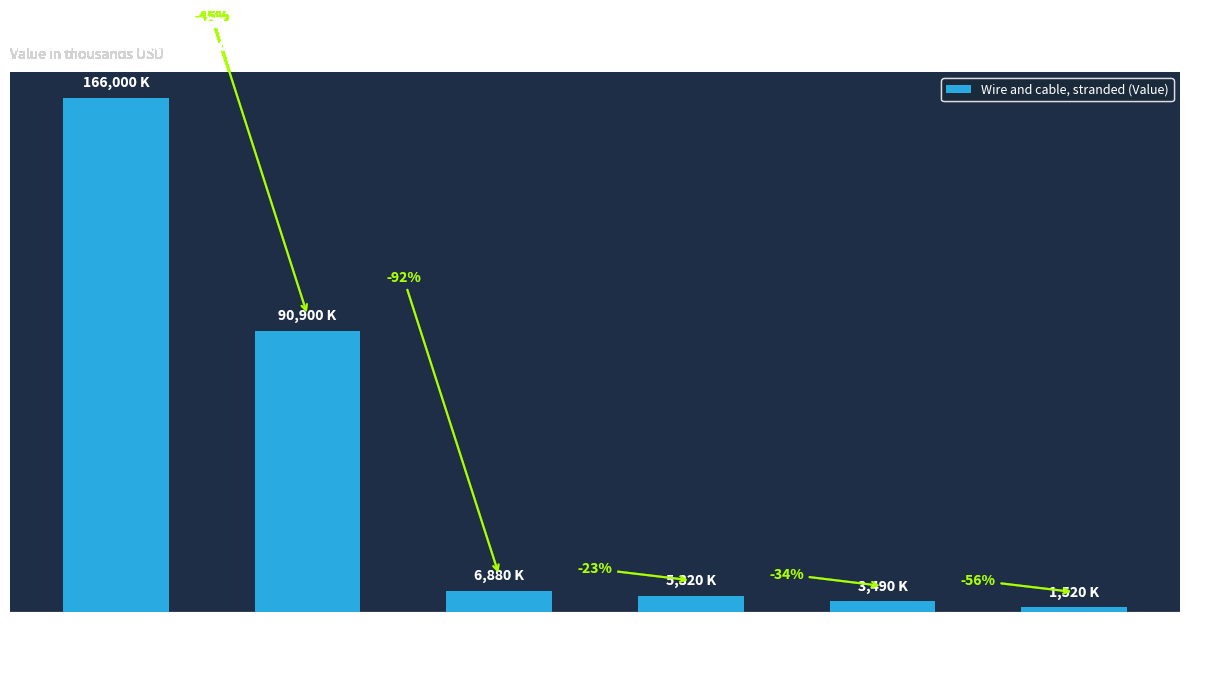

Are the bars horizontal?

No